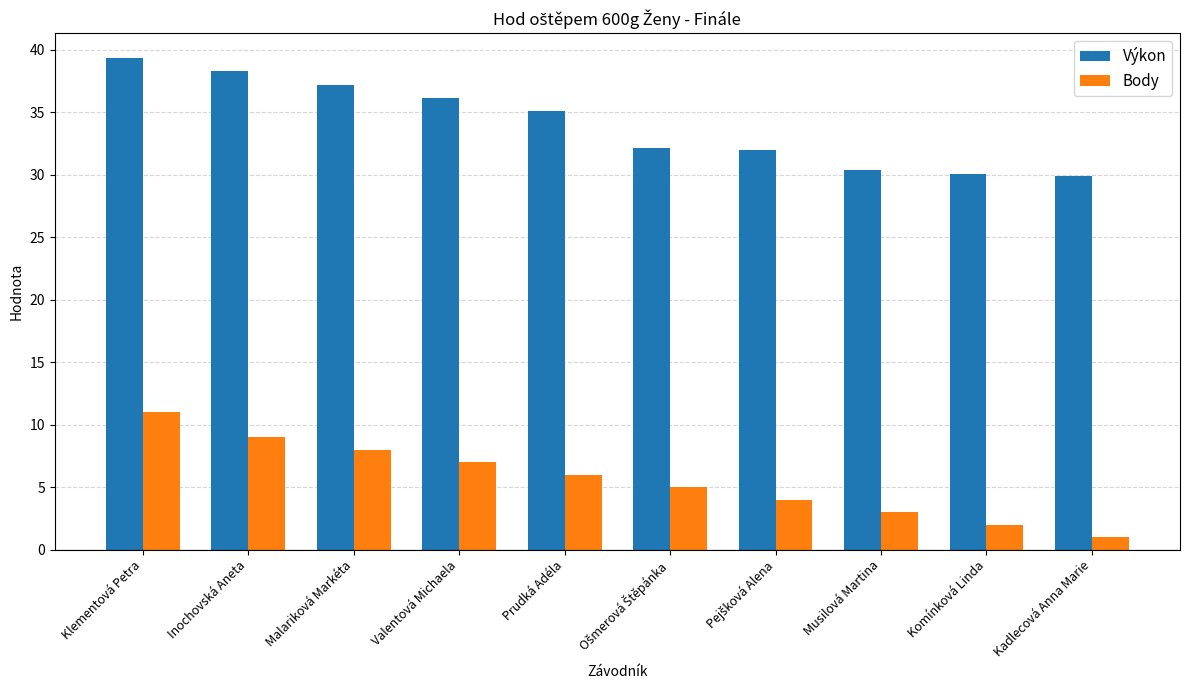

Are the bars grouped side by side (vs. stacked)?

Yes